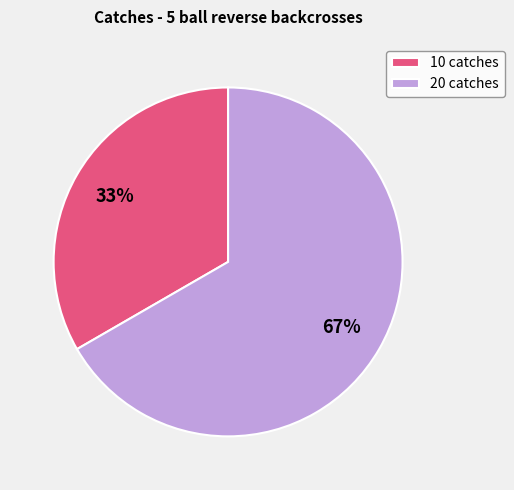

Is it true that 10 is 33% of the pie?

True